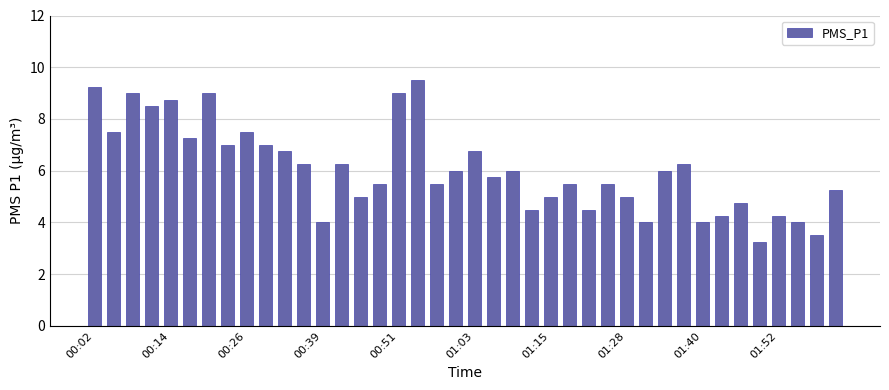

What is the difference between the second highest and minimum values?

6.0